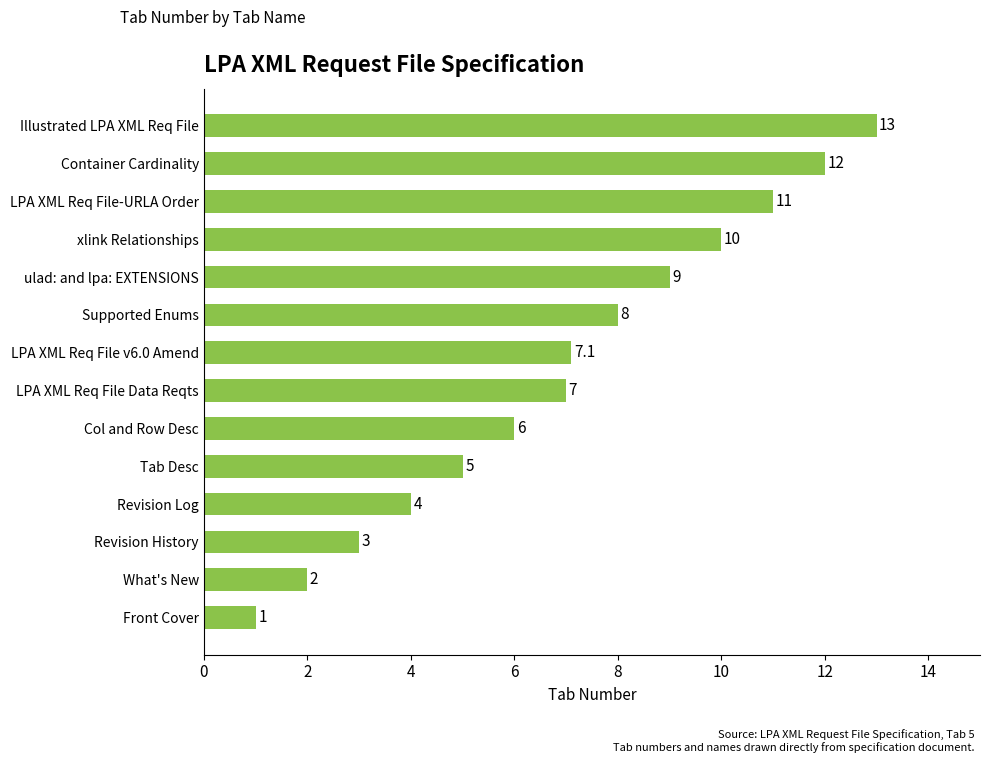

What is the maximum value shown in the chart?

13.0